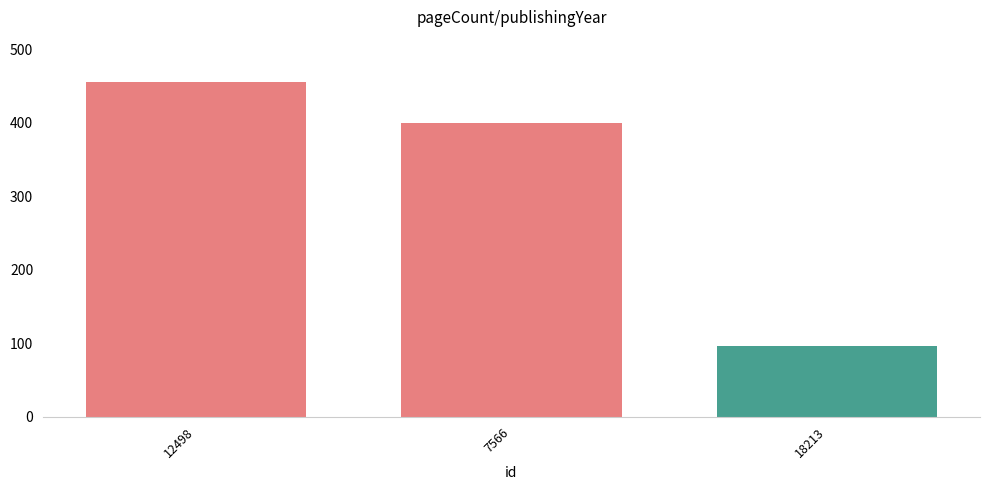

How many distinct data groups are displayed?

1